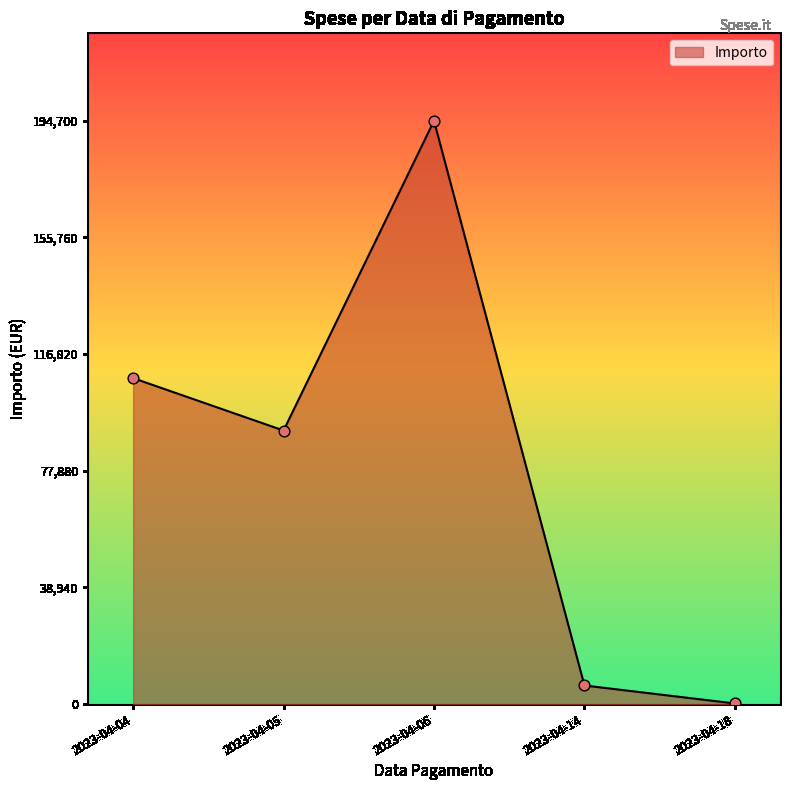

Which has a higher value, 2023-04-04 or 2023-04-14?

2023-04-04